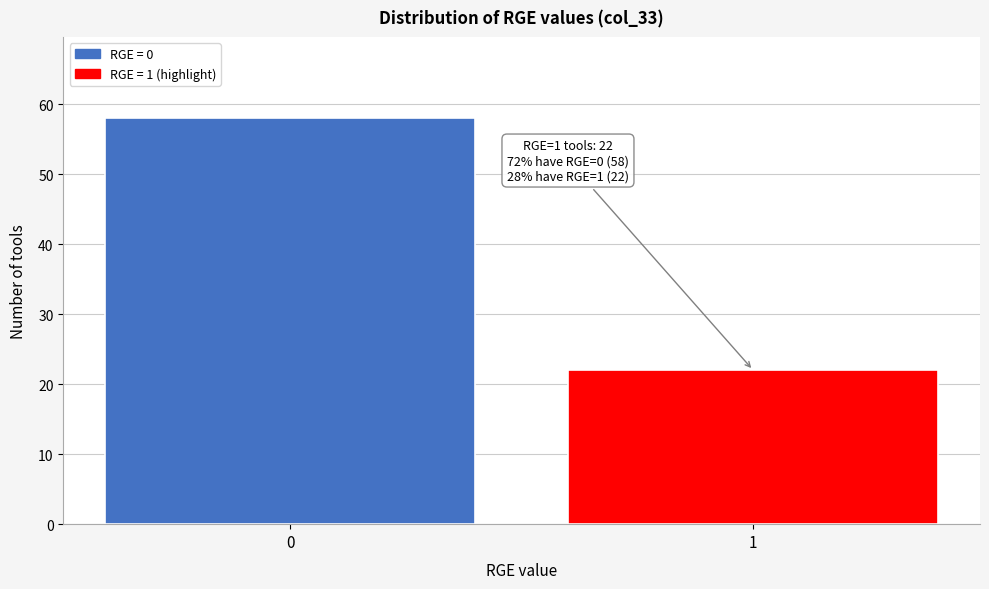

Reading right to left, extract all data points from this chart.

1=22	0=58